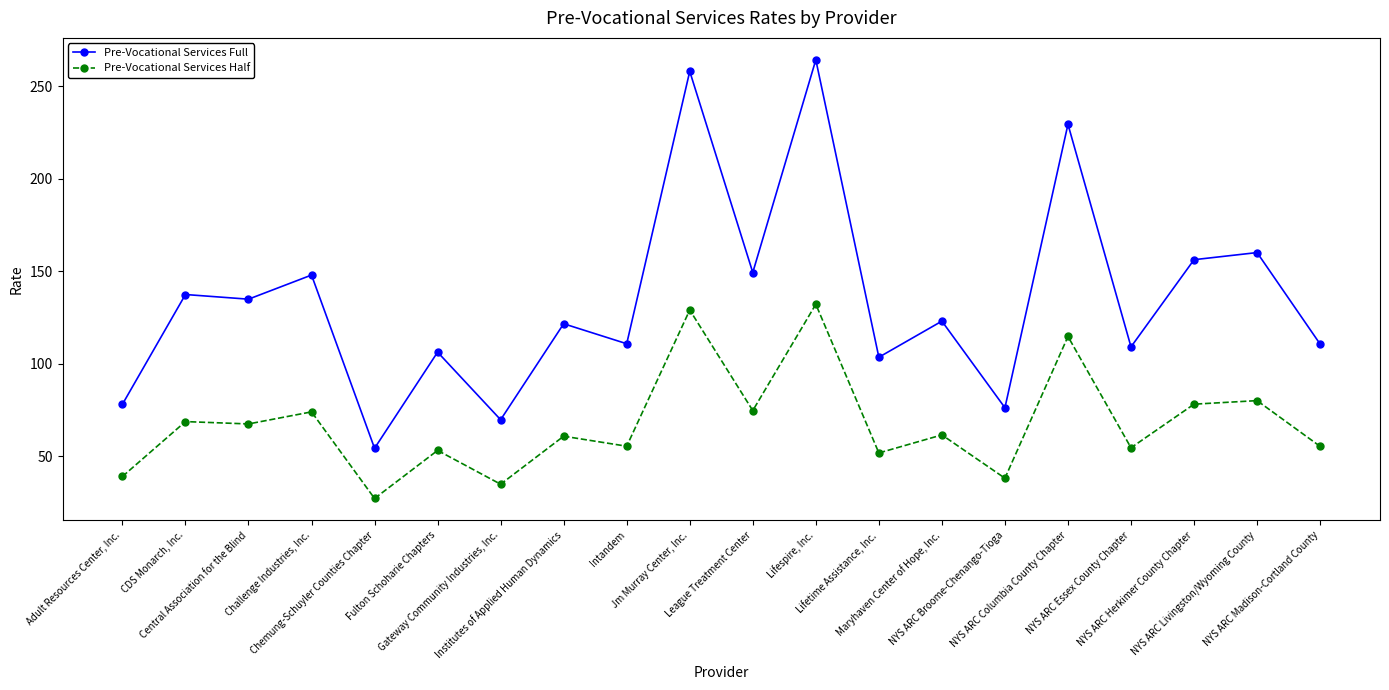

True or false: Pre-Vocational Services Half has more than 2 interior local peaks.

True